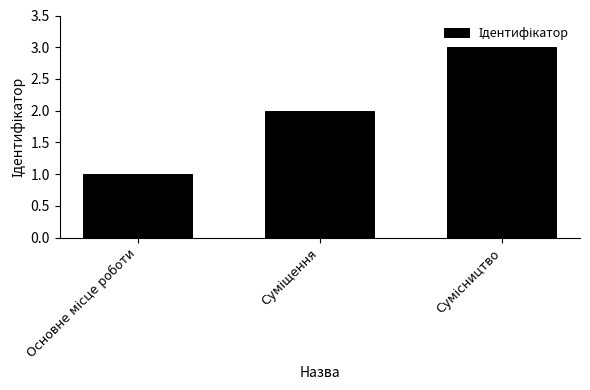

What is the greatest value displayed?

3